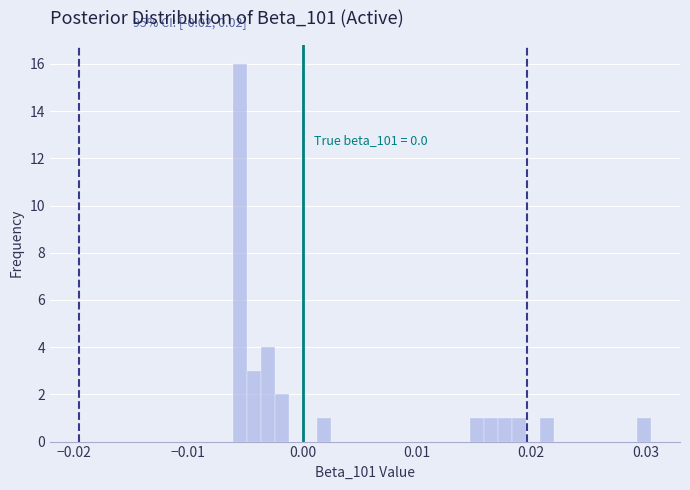

Read against the x-axis, roughly where is the centre of the tallest bar?

-0.005